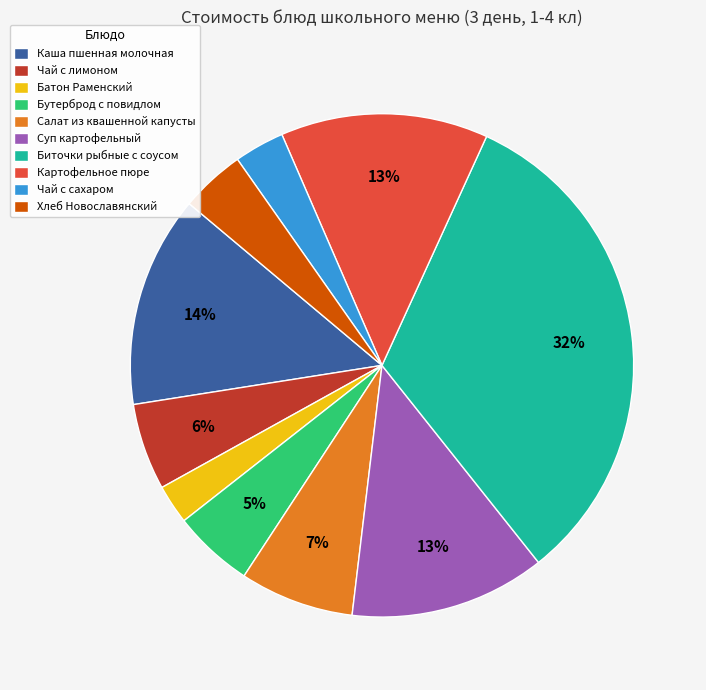

To the nearest percent, what is the combined percentage of Суп картофельный and Картофельное пюре?

26%